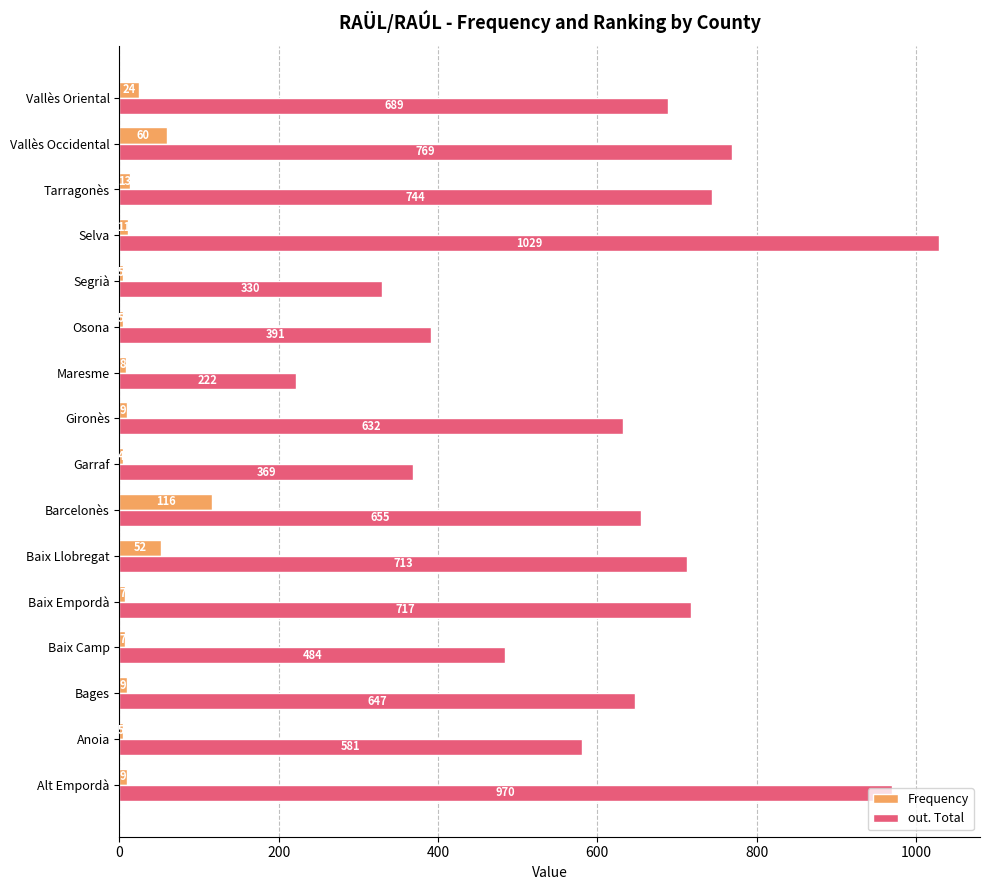

What is the minimum value for out. Total?

222